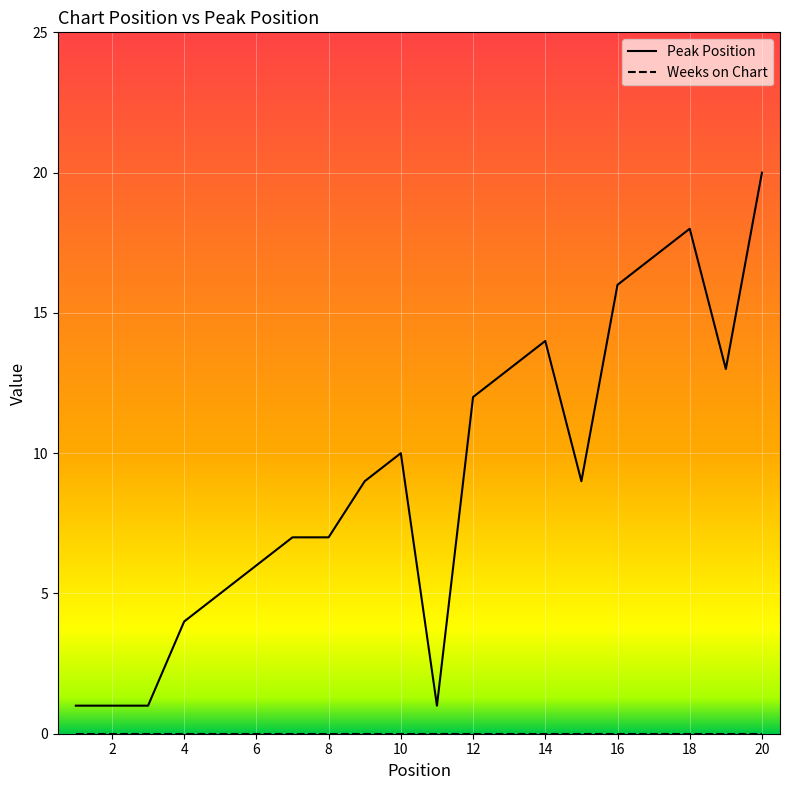

Which series has the largest total across all categories?

Peak Position